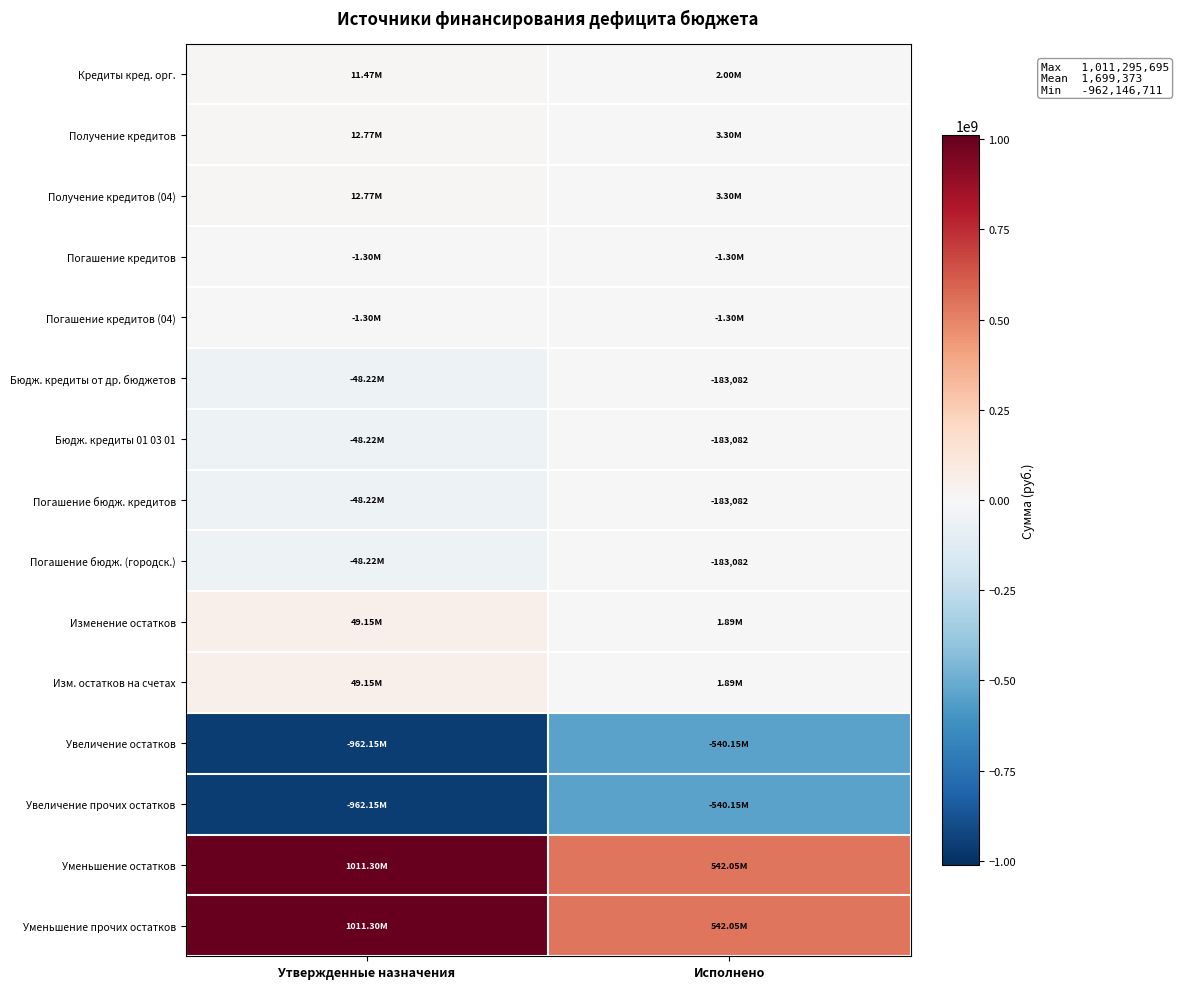

What is the spread (max minus min) of values at Утвержденные назначения?

1973442406